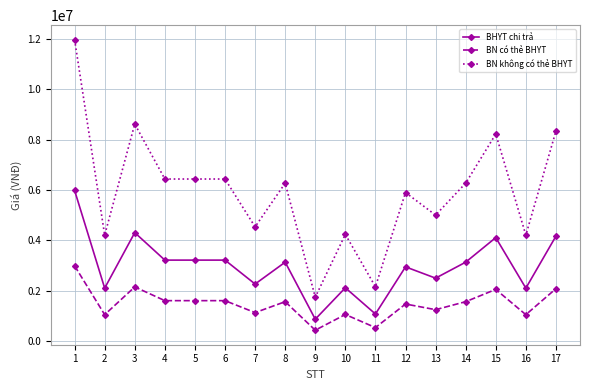

What is the difference between the second highest and second lowest values in the BHYT chi trả series?

3228900